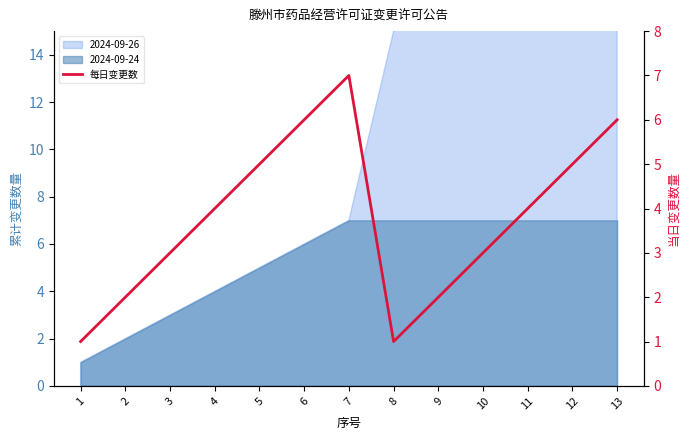

What is the average value?

4